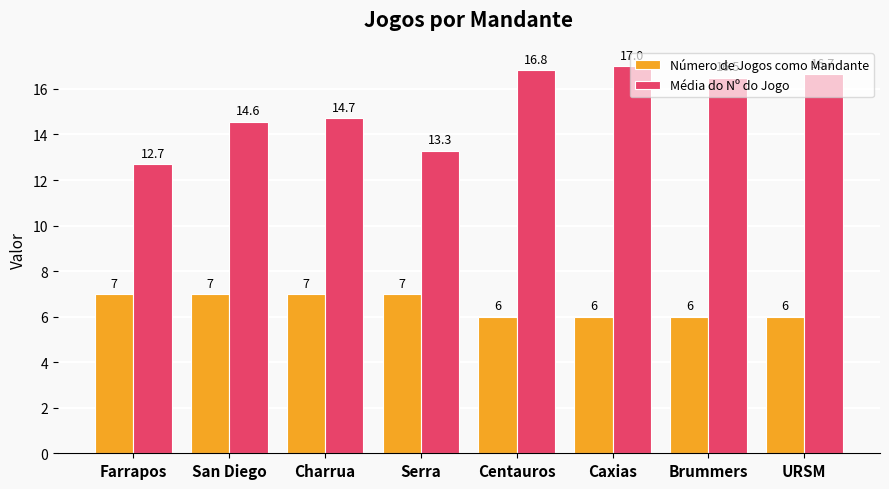

What is the total value across all series at Farrapos?

19.7